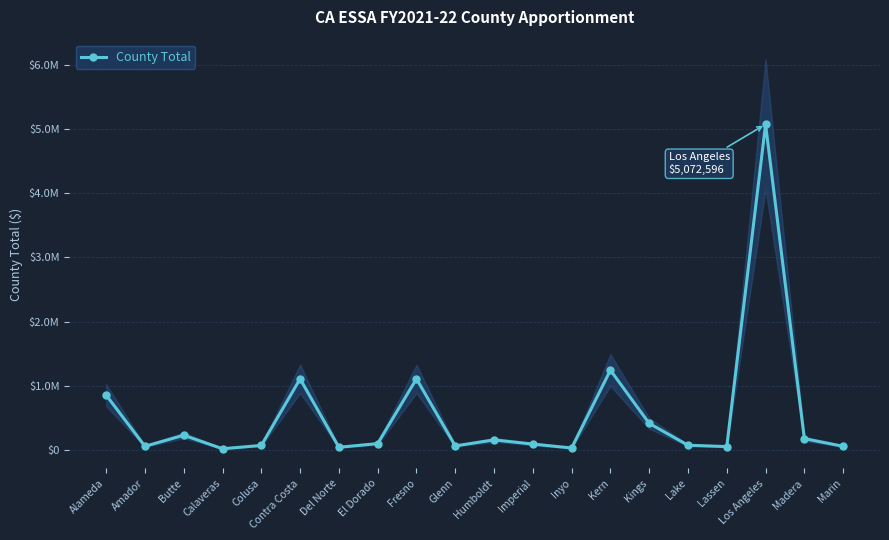

What is the value of the 17th point from the left?

51770